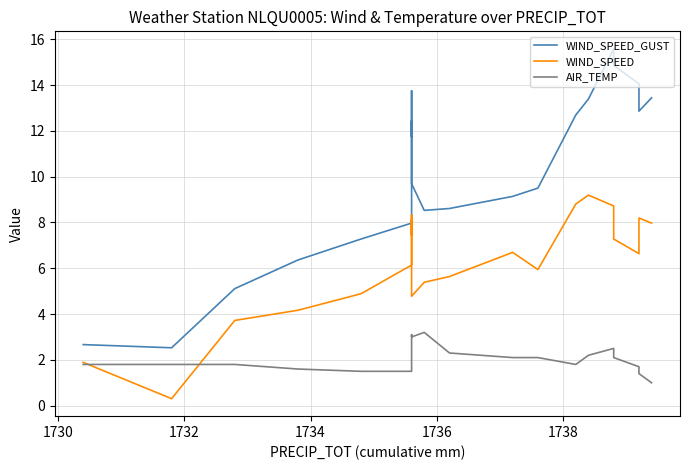

What is the highest value of the AIR_TEMP series?

3.2